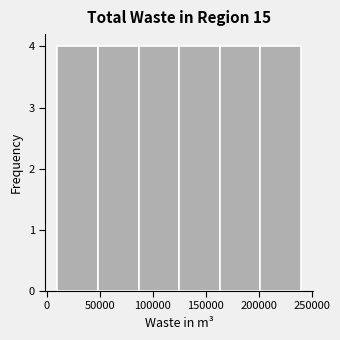

Reading left to right, list every bar in this chart as the range it spans on the x-axis followed by its height. Neither the bar edges nor the heights are printed on the chart, so give them approximately, as read against the axes.

10000 to 50000: 4
50000 to 85000: 4
85000 to 125000: 4
125000 to 165000: 4
165000 to 200000: 4
200000 to 240000: 4